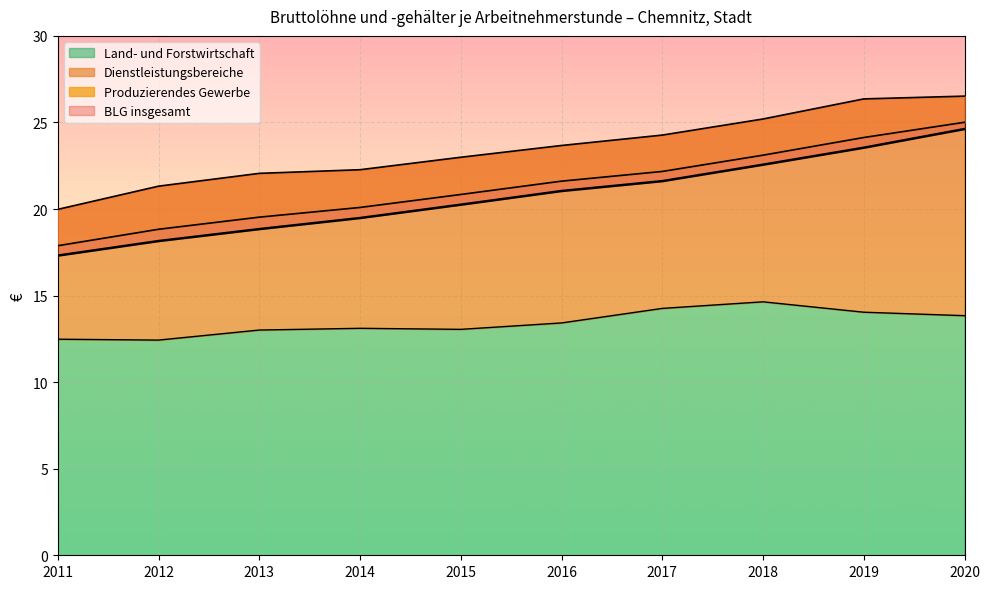

Is the value of Dienstleistungsbereiche at 2016 greater than the value of Land- und Forstwirtschaft at 2011?

Yes